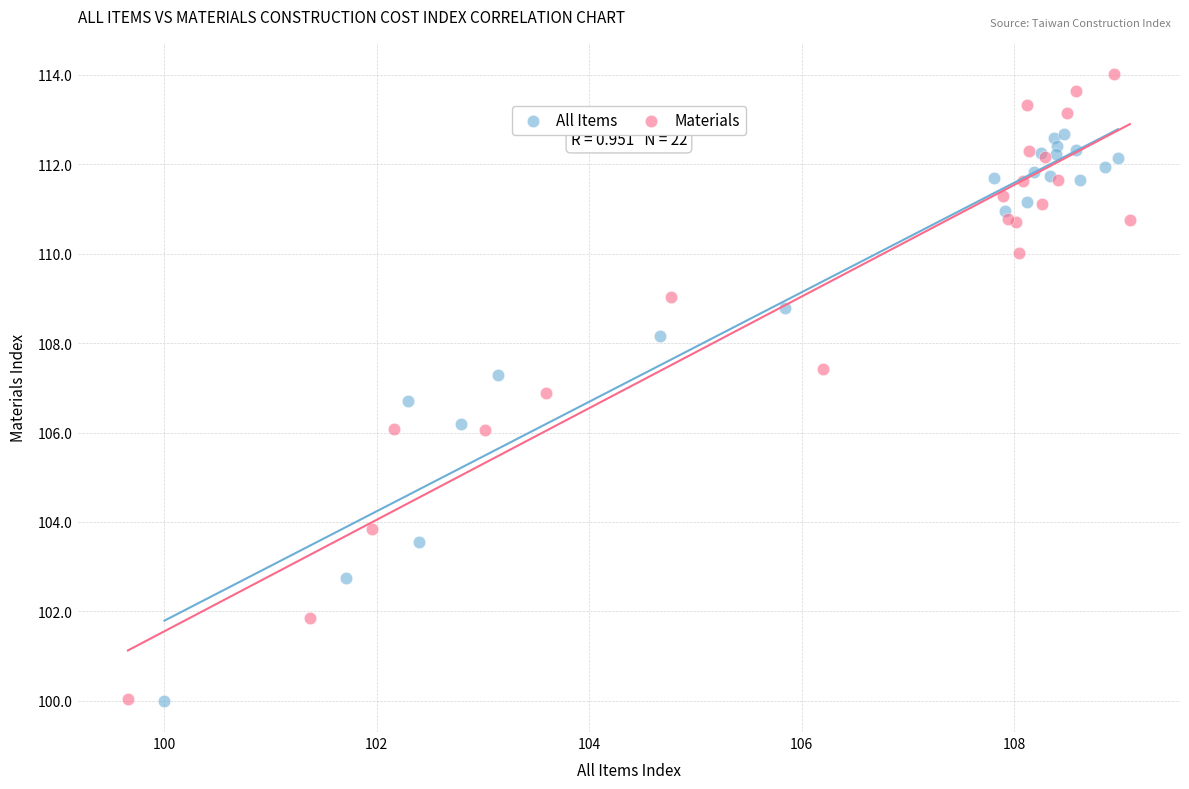

Which series has the widest spread of Y values?

Materials